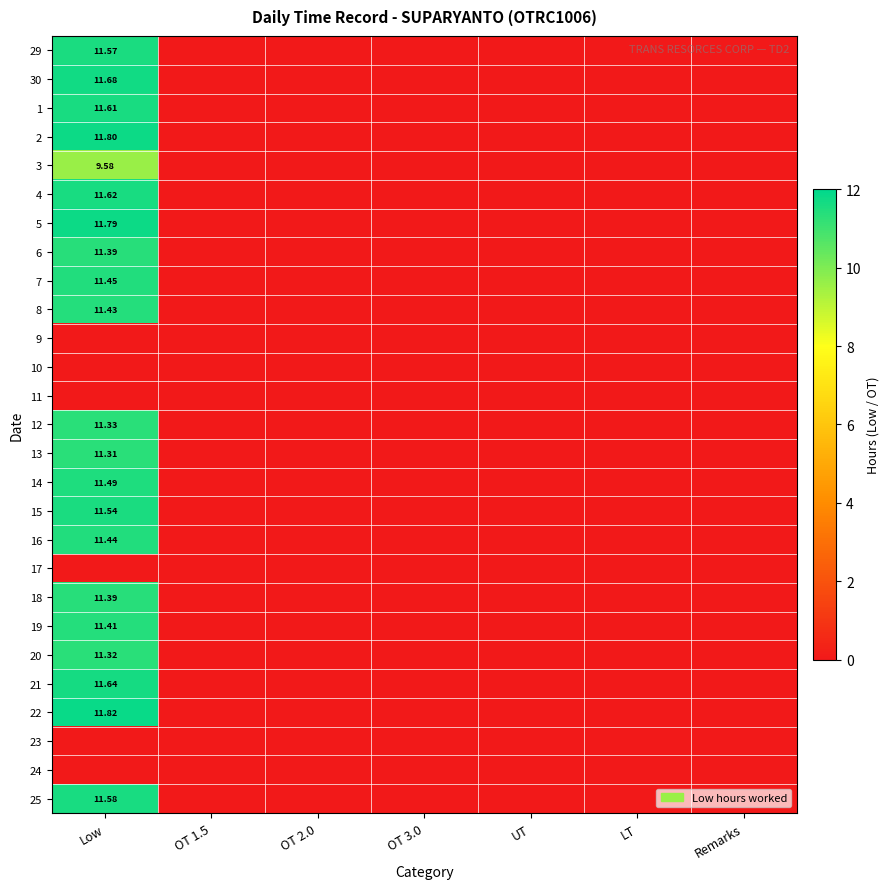

The value of 12 at Remarks is 0.0. True or false?

True